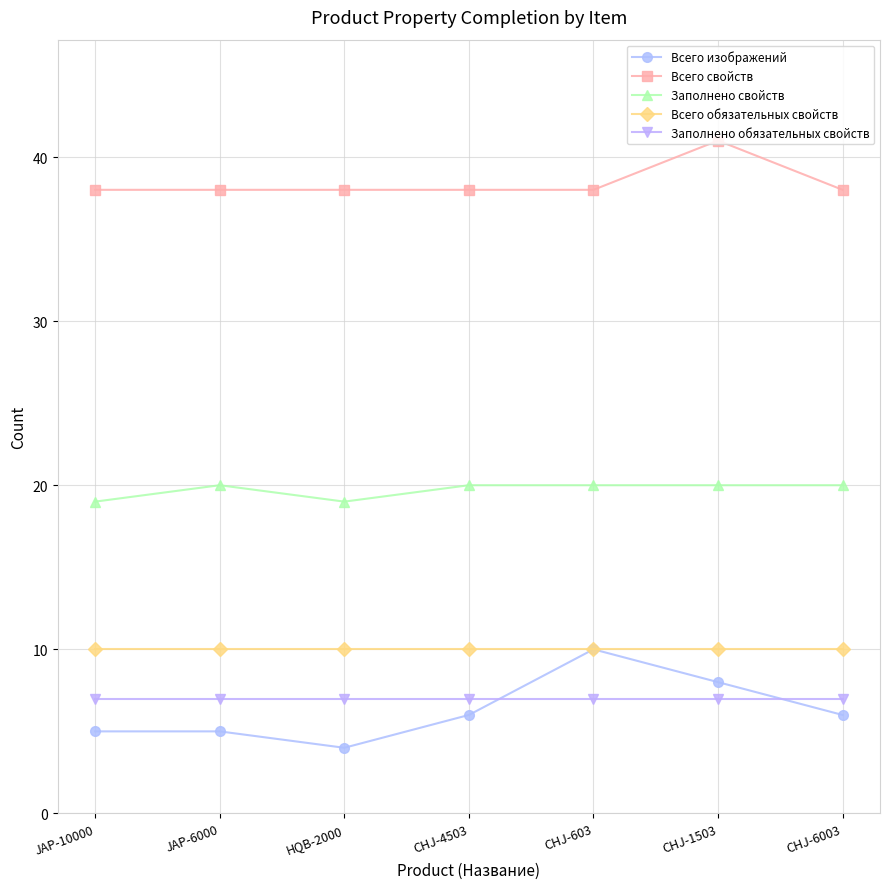

Does the chart have visible grid lines?

Yes